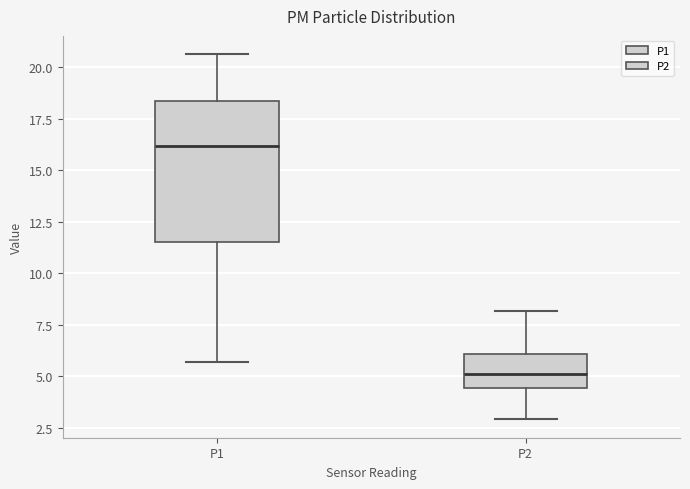

Where does the lower whisker of the box for P1 end on the y-axis? The values are not printed on the chart, so give them approximately, as read against the axis.

5.5